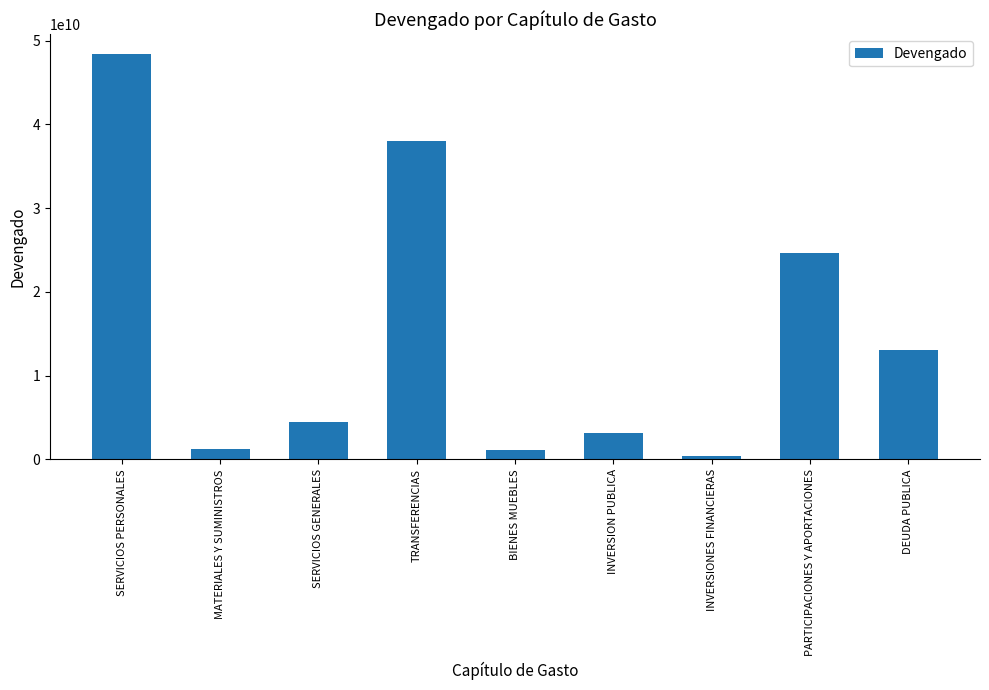

What is the greatest value displayed?

48335520634